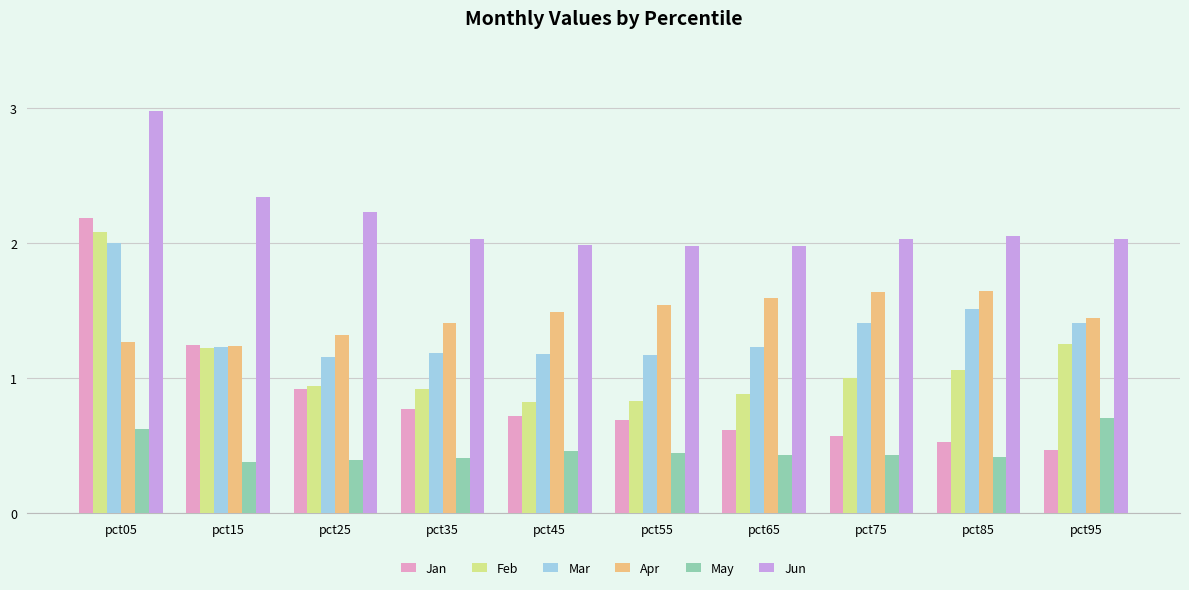

What is the spread (max minus min) of values at pct05?

2.4